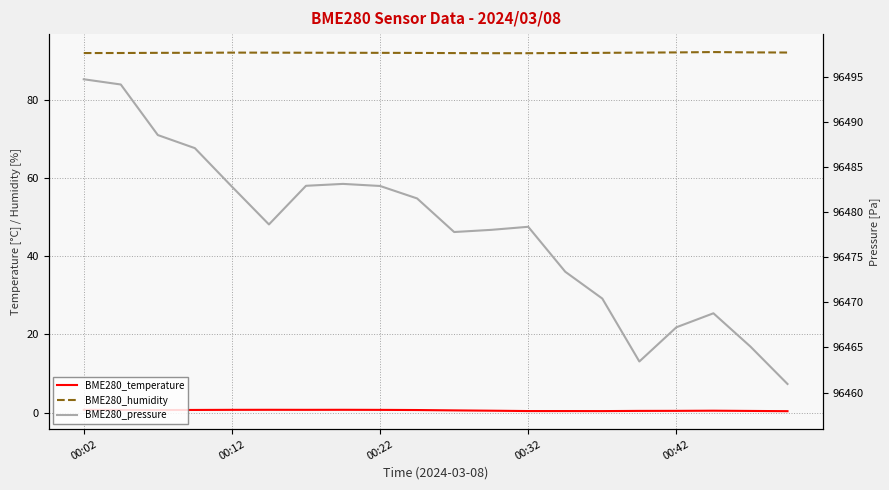

What is the value of the BME280_pressure point at the 1st from the left?

96494.7